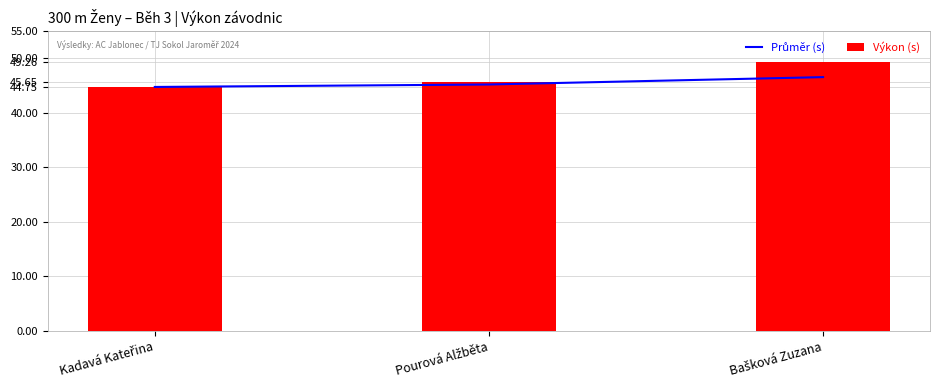

Which series changed the most between Kadavá Kateřina and Pourová Alžběta?

Výkon (s)